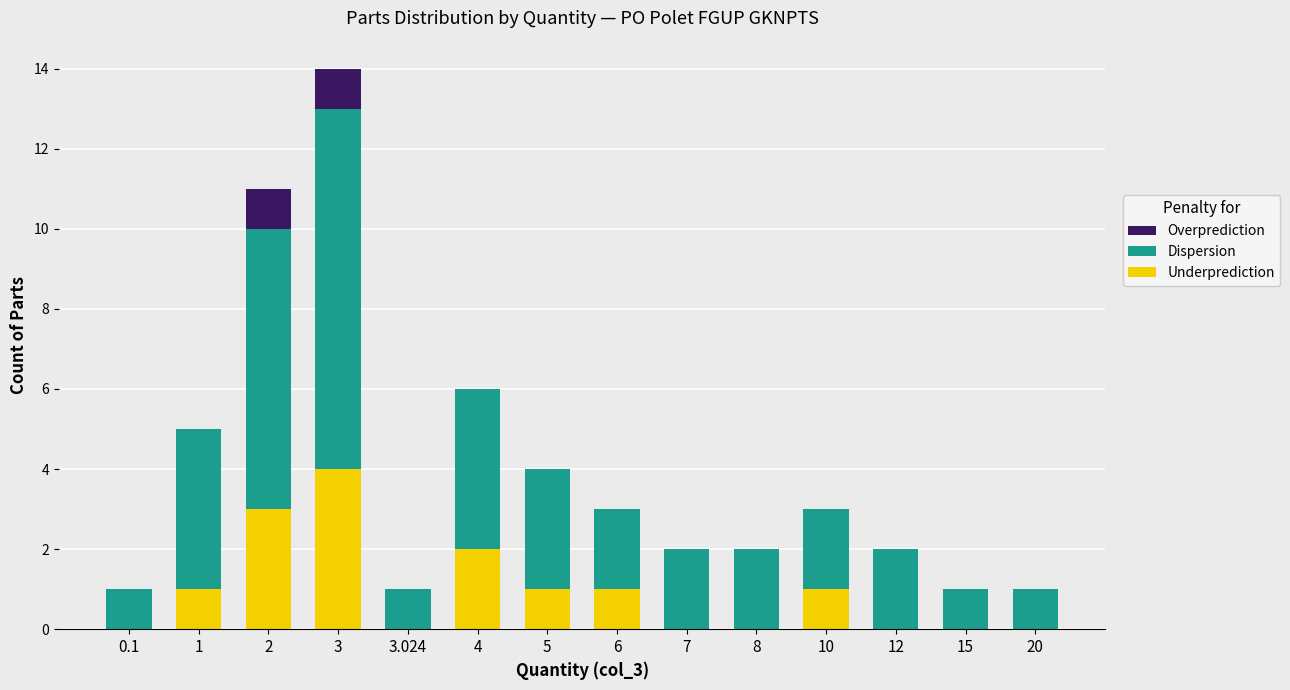

What is the total value across all series at 5?

4